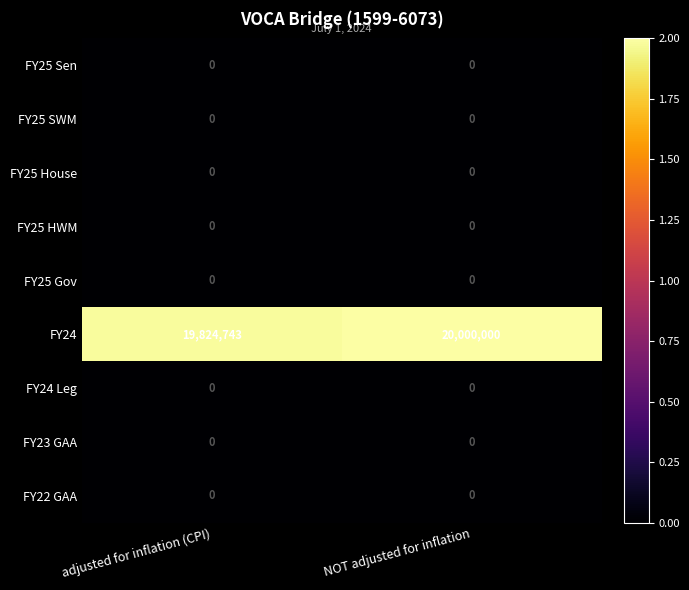

What is the total value across all series at NOT adjusted for inflation?

20000000